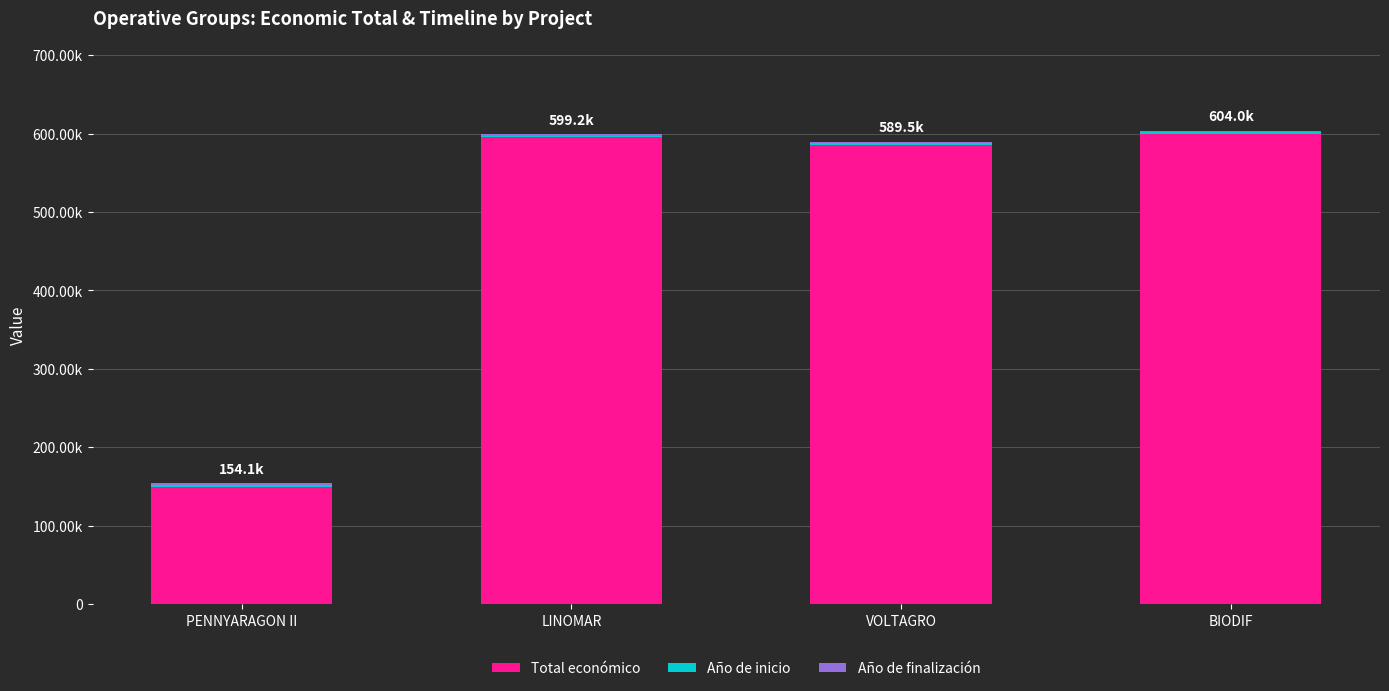

Are the bars grouped side by side (vs. stacked)?

No